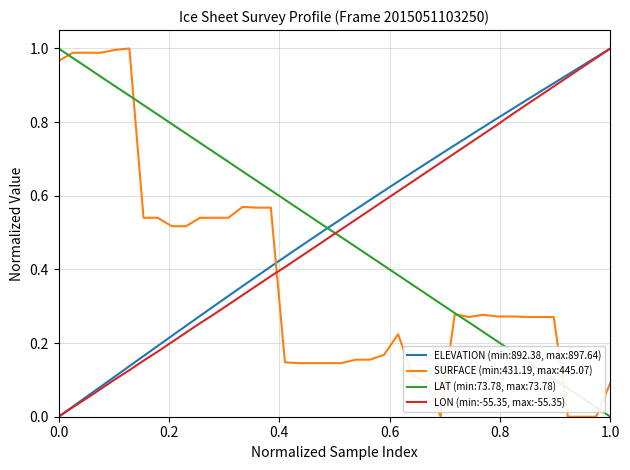

True or false: ELEVATION (min:892.38, max:897.64) and SURFACE (min:431.19, max:445.07) cross at least once.

True